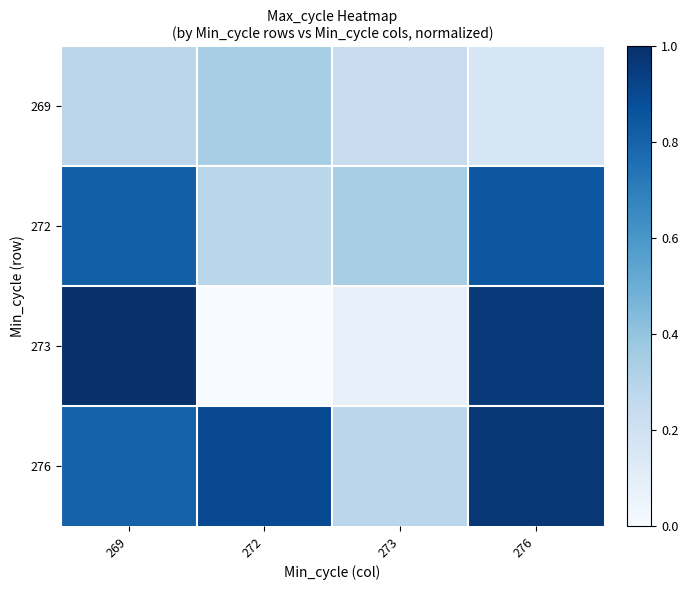

Which series has the largest total across all categories?

276